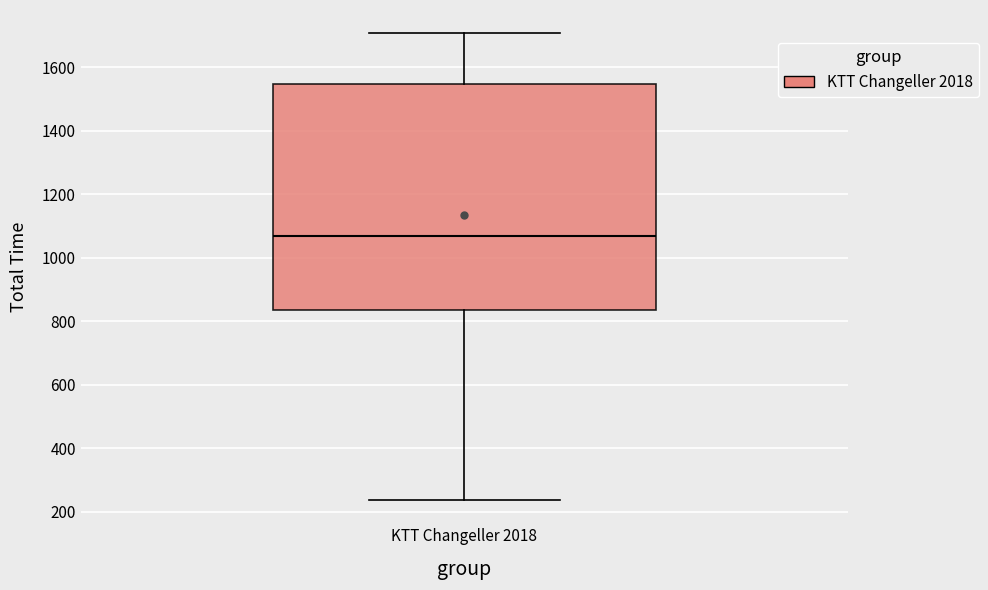

Read this box plot against the y-axis: the position of the median line, the range covered by the box, and the ends of both whiskers. The values are not printed on the chart, so give them approximately, as read against the axis.

median 1060, box 840 to 1540, whiskers 240 to 1700